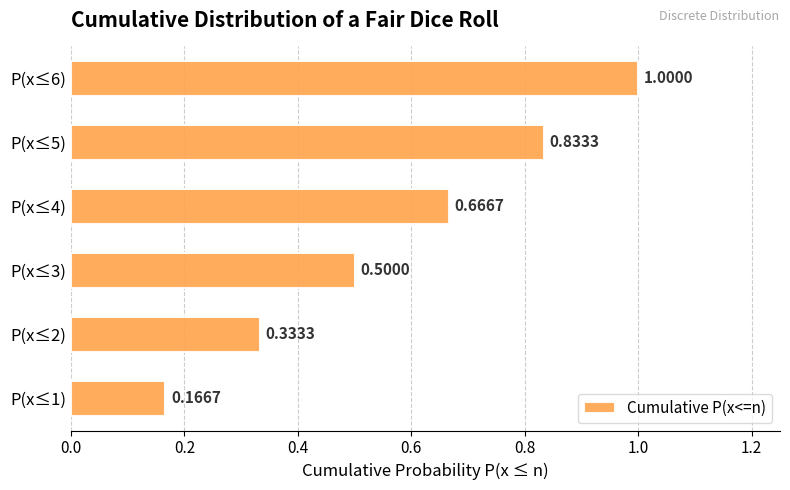

Does the chart contain any negative values?

No